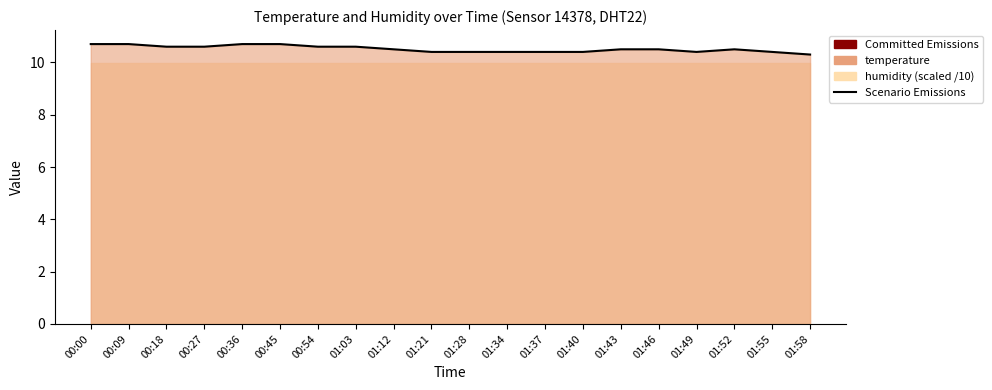

True or false: there are more than 1 points higher than both neighbors.

False